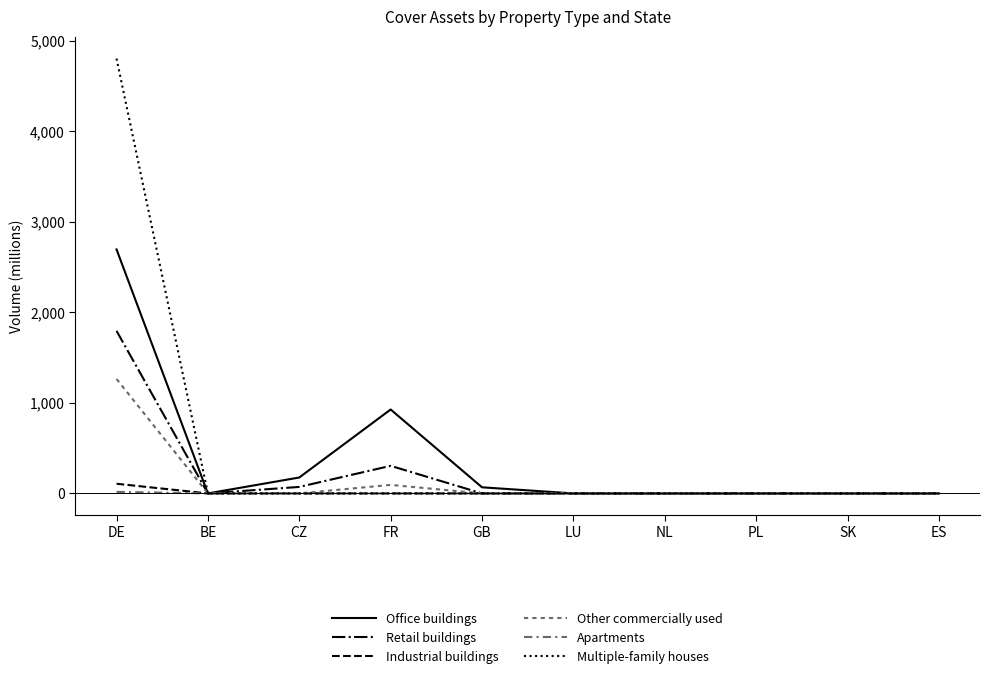

How many lines are shown in the chart?

6